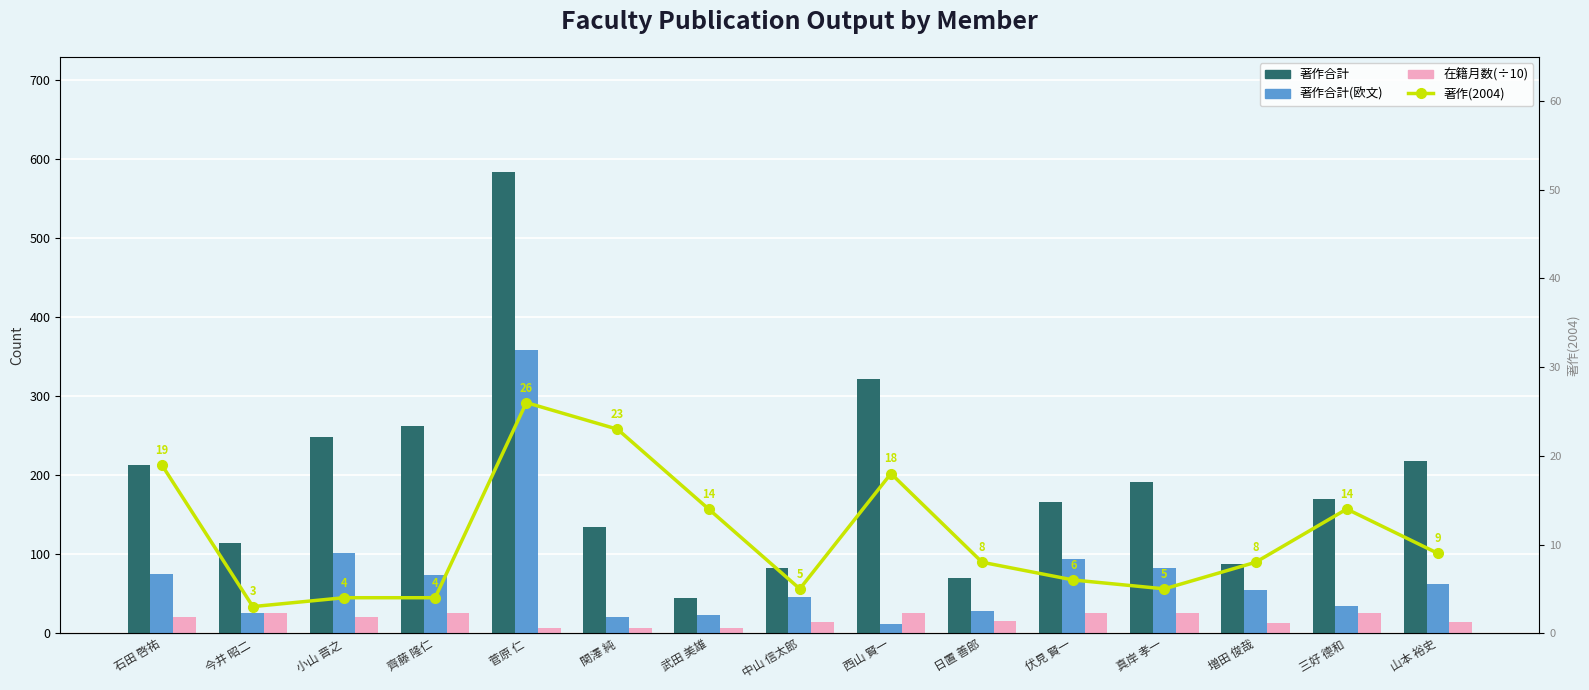

What is the difference between the highest and lowest values at 日置 善郎?

62.0